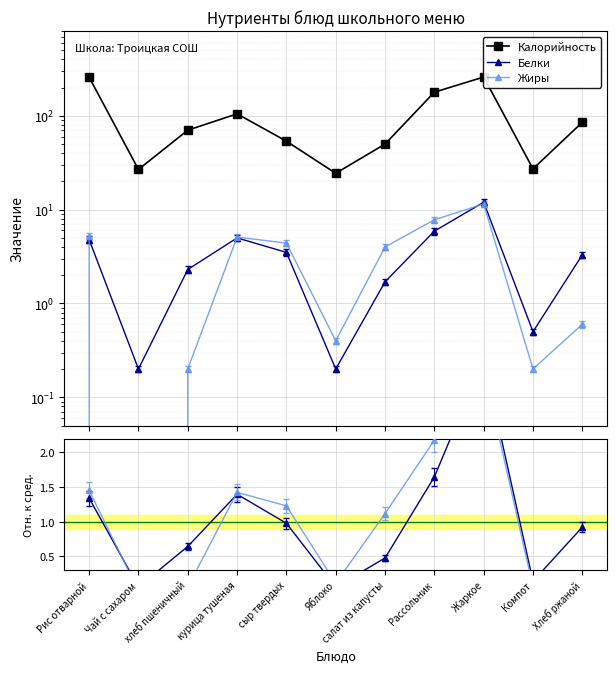

What position from the right is Компот?

2